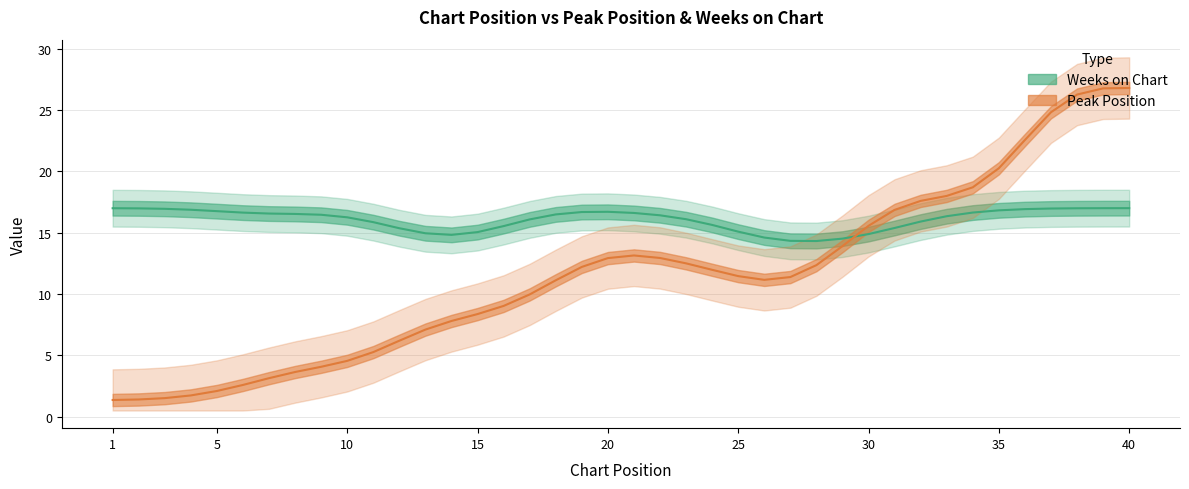

Reading left to right, what are all the values shown in this chart?

Peak Position: 1=1	2=2	3=1	4=1	5=2	6=3	7=1	8=6	9=6	10=2	11=2	12=7	13=11	14=8	15=5	16=12	17=6	18=10	19=16	20=16	21=9	22=19	23=10	24=8	25=18	26=11	27=1	28=15	29=14	30=16	31=17	32=25	33=12	34=24	35=3	36=28	37=31	38=34	39=19	40=29
Weeks on Chart: 1=17	2=17	3=17	4=17	5=17	6=17	7=15	8=17	9=17	10=17	11=16	12=17	13=11	14=17	15=11	16=17	17=17	18=17	19=17	20=17	21=16	22=17	23=17	24=15	25=17	26=13	27=11	28=17	29=15	30=11	31=17	32=17	33=16	34=17	35=17	36=17	37=17	38=17	39=17	40=17